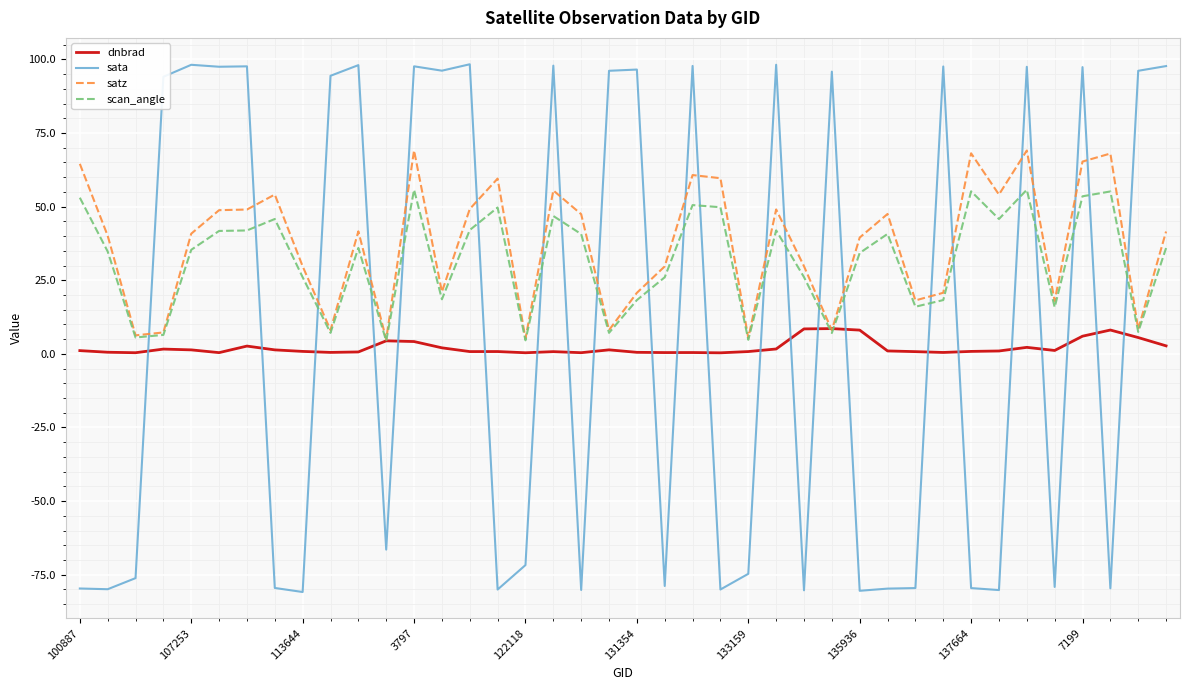

What are all the series names shown in the legend?

dnbrad, sata, satz, scan_angle